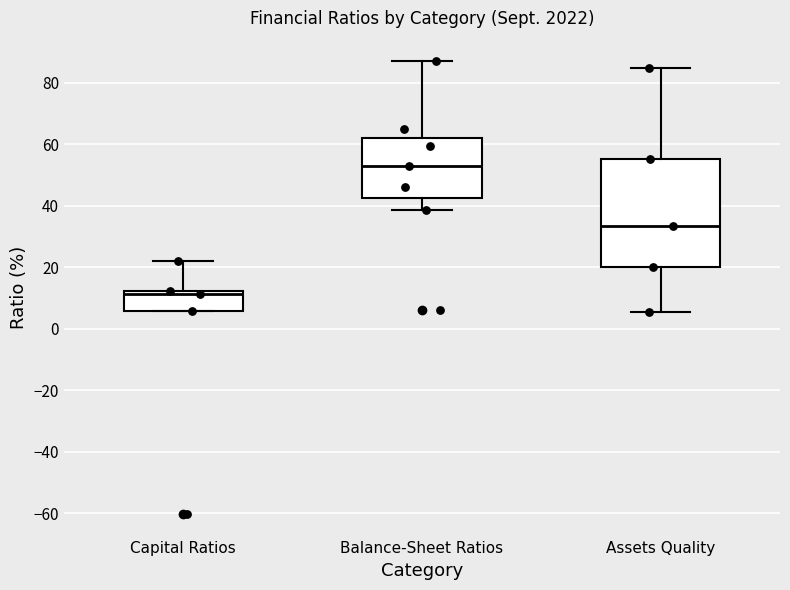

Reading left to right, transcribe this box plot: for each box, give where its median line is, the range the box spans, and where its two whiskers end, as read against the y-axis. The values are not printed on the chart, so give them approximately, as read against the axis.

Capital Ratios: median 12 (just below the box's upper edge), box 6 to 12, whiskers 6 to 22
Balance-Sheet Ratios: median 54, box 42 to 62, whiskers 38 to 88
Assets Quality: median 34, box 20 to 56, whiskers 6 to 84